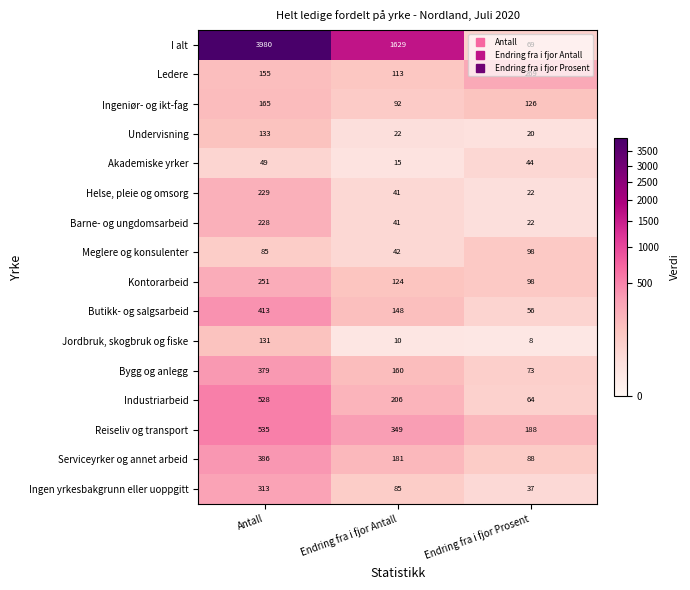

At which label does Barne- og ungdomsarbeid first exceed 41?

Antall